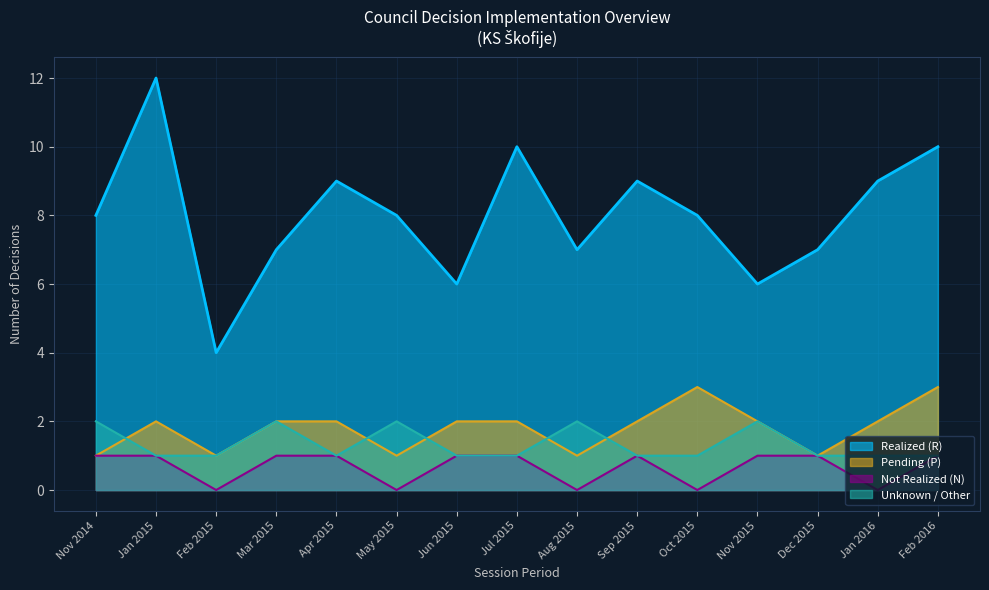

What is the average value of the Unknown series?

1